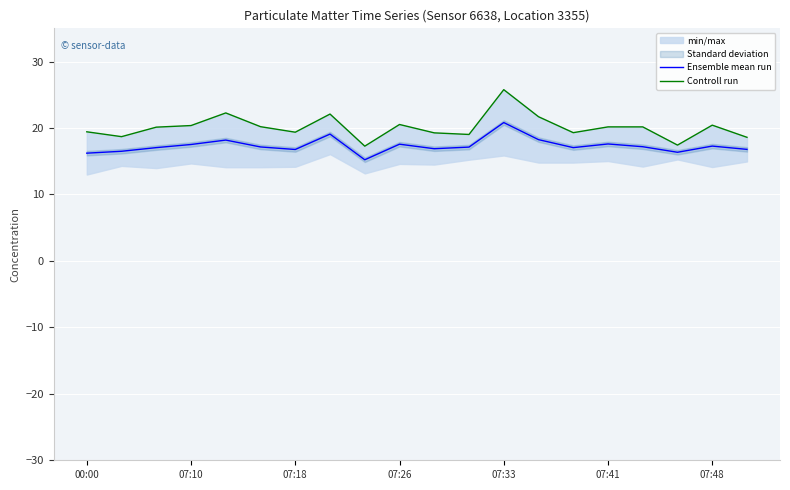

How many values in the Ensemble mean run series exceed 17?

13